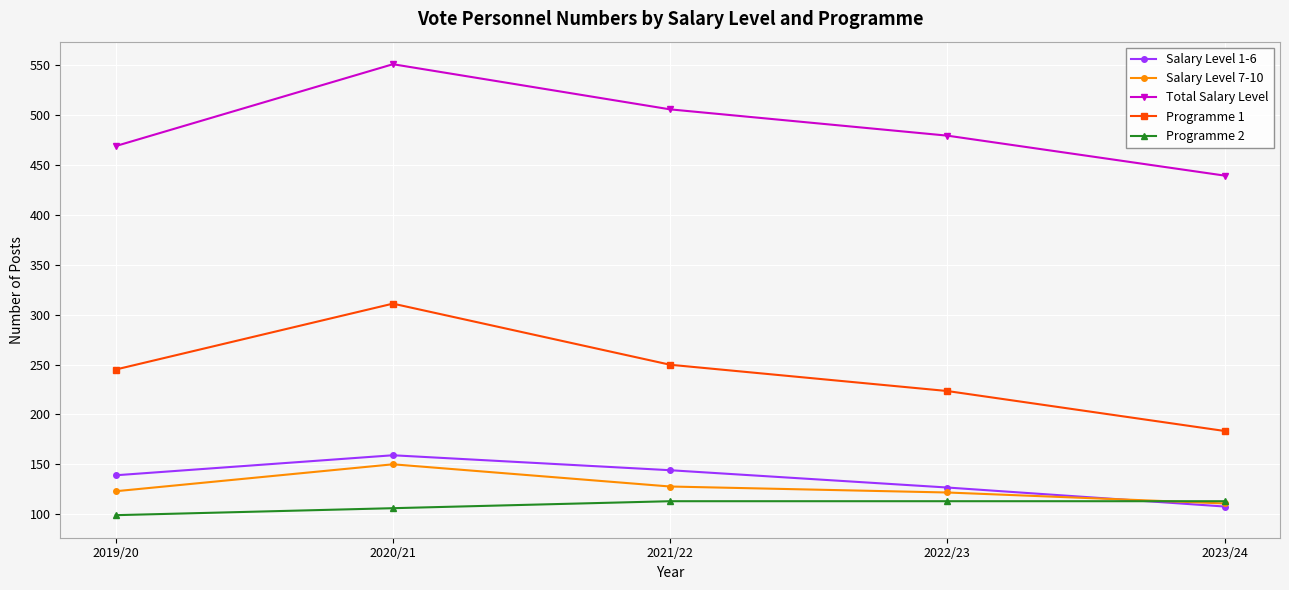

Between which two adjacent categories do Salary Level 7-10 and Salary Level 1-6 first intersect?

2022/23 and 2023/24